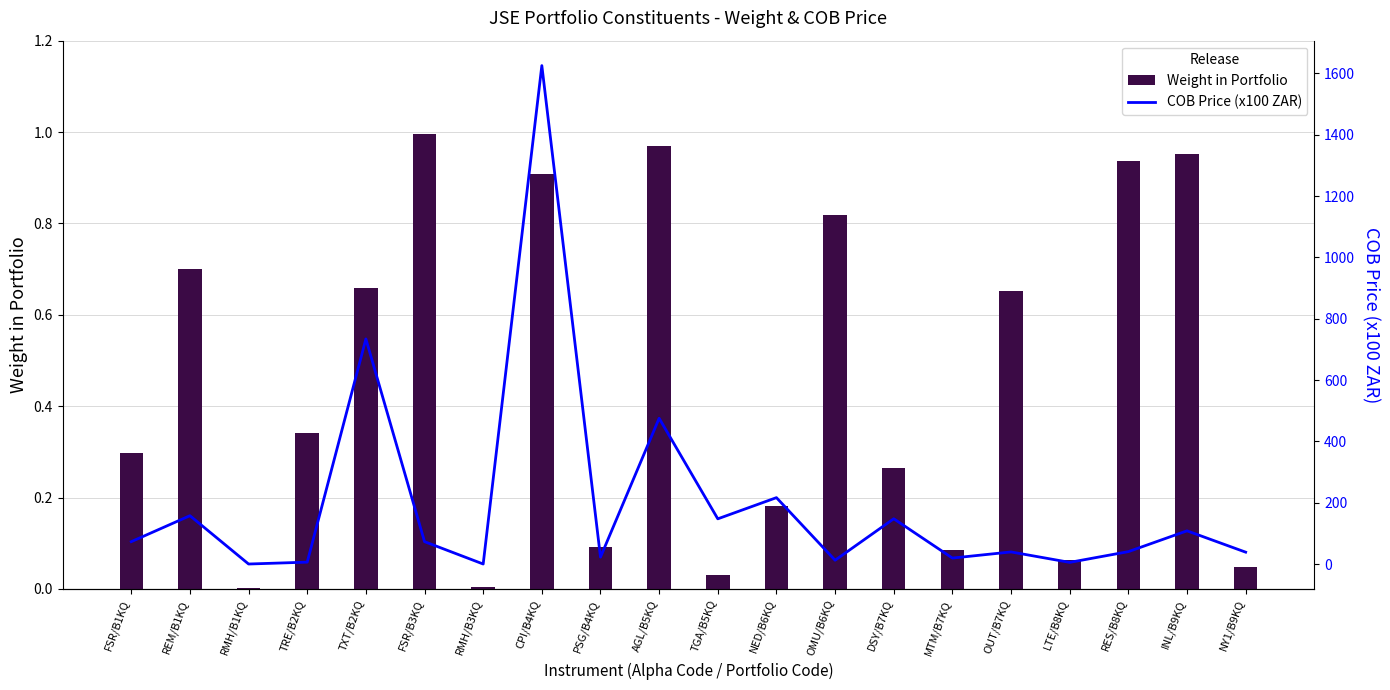

Where is Weight in Portfolio nearest to the value 0?

RMH/B1KQ